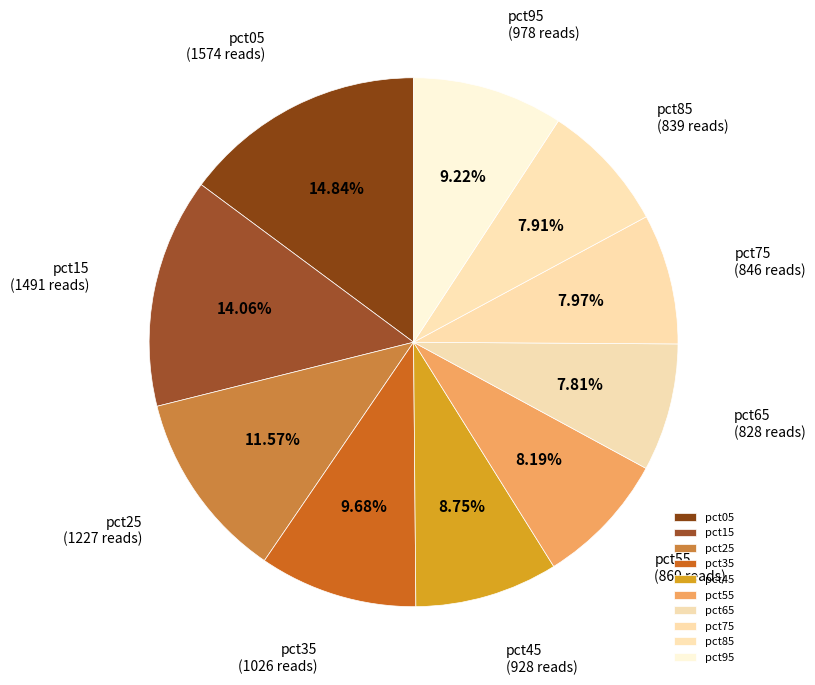

To the nearest percent, what is the difference between the largest and smallest slice percentages?

7%